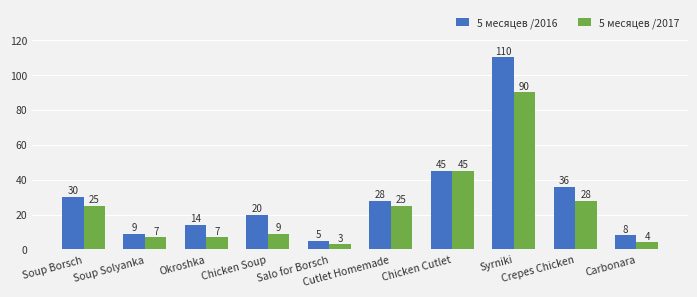

The value of 5 месяцев /2017 at Salo for Borsch is 3. True or false?

True